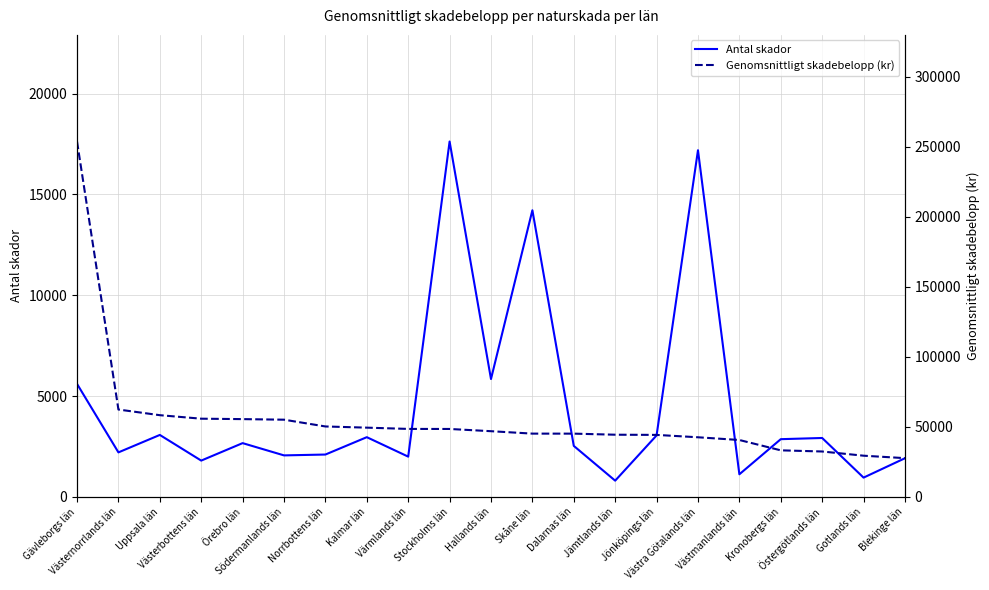

What is the greatest value displayed?

253692.0